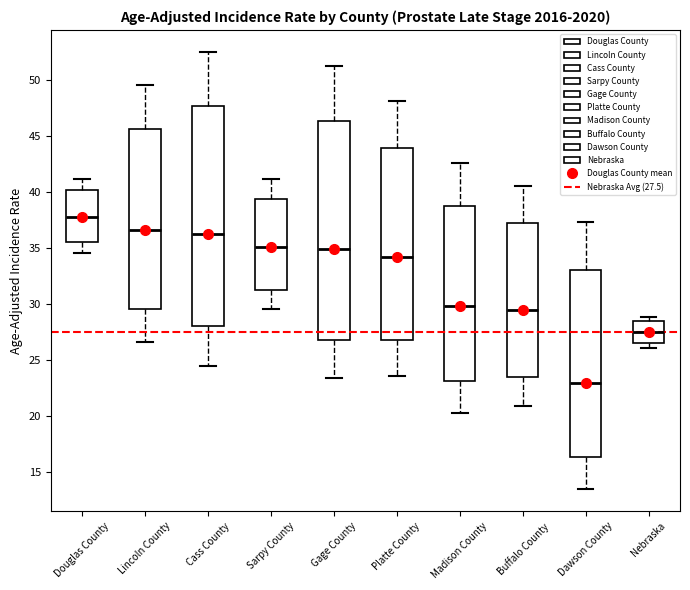

Reading left to right, read every box against the y-axis: the position of its median line, the range the box covers, and the ends of its whiskers. The values are not printed on the chart, so give them approximately, as read against the axis.

Douglas County: median 38.0, box 35.5 to 40.0, whiskers 34.5 to 41.0
Lincoln County: median 36.5, box 29.5 to 45.5, whiskers 26.5 to 49.5
Cass County: median 36.5, box 28.0 to 47.5, whiskers 24.5 to 52.5
Sarpy County: median 35.0, box 31.5 to 39.5, whiskers 29.5 to 41.0
Gage County: median 35.0, box 27.0 to 46.5, whiskers 23.5 to 51.0
Platte County: median 34.0, box 27.0 to 44.0, whiskers 23.5 to 48.0
Madison County: median 30.0, box 23.0 to 39.0, whiskers 20.5 to 42.5
Buffalo County: median 29.5, box 23.5 to 37.0, whiskers 21.0 to 40.5
Dawson County: median 23.0, box 16.5 to 33.0, whiskers 13.5 to 37.5
Nebraska: median 27.5, box 26.5 to 28.5, whiskers 26.0 to 29.0